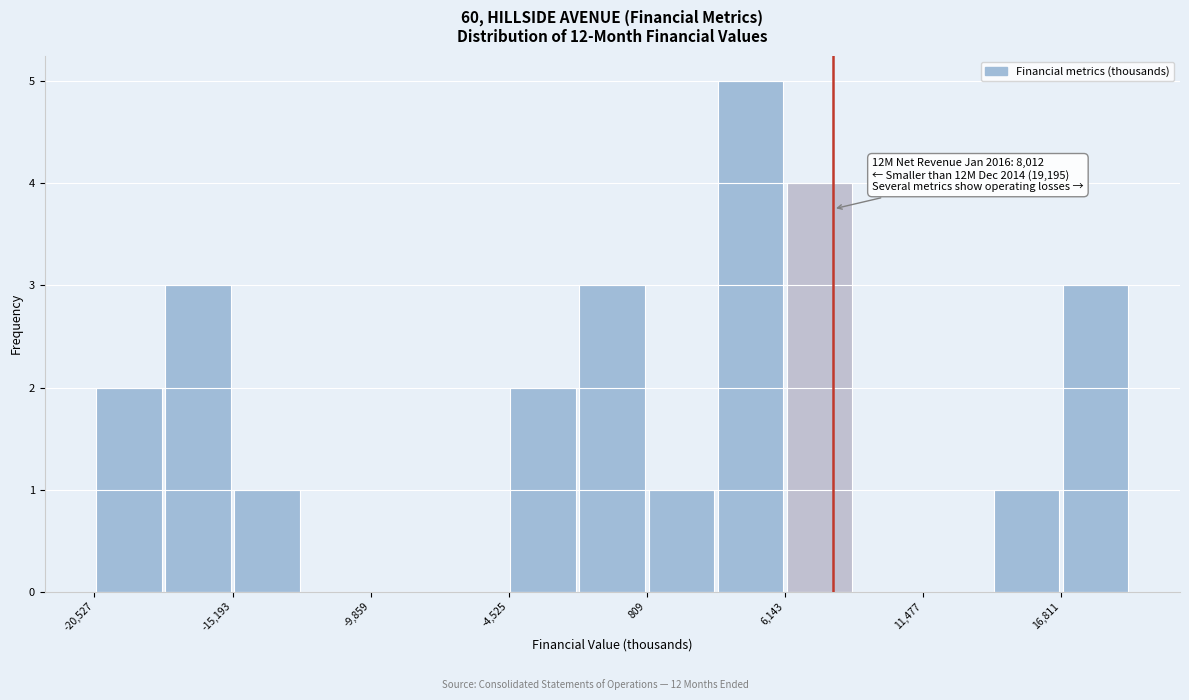

Around what value on the x-axis is the tallest bar? Give the approximate position of its centre, as read against the axis.

5000